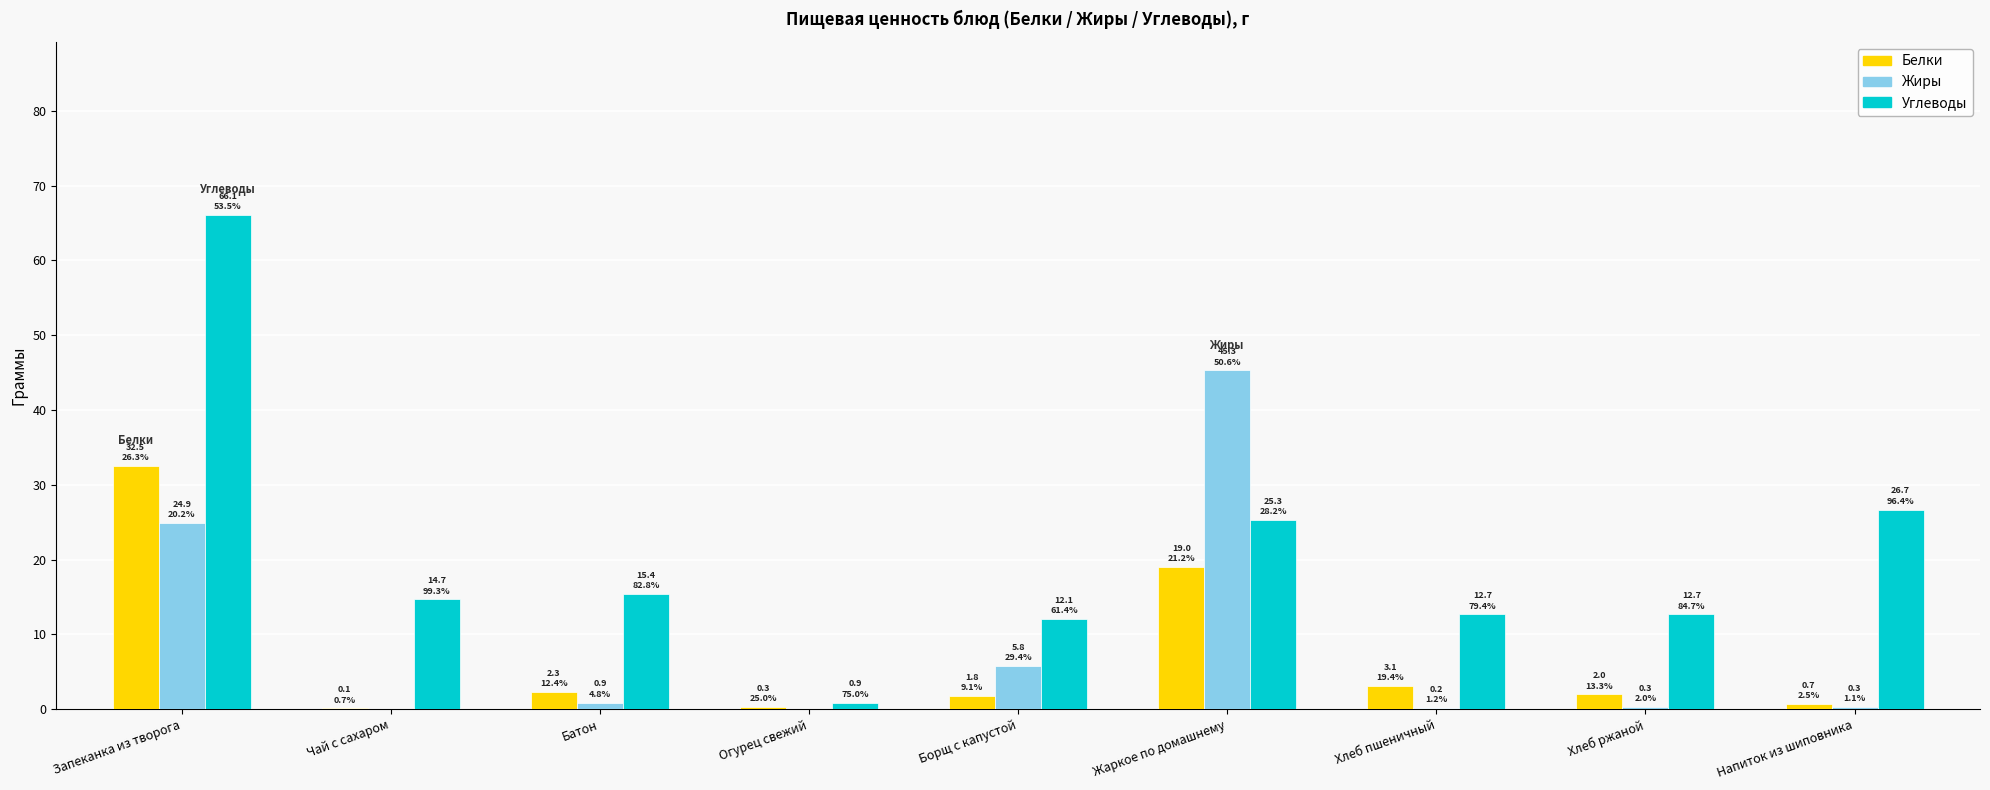

At which category does the chart reach its peak across all series?

Запеканка из творога